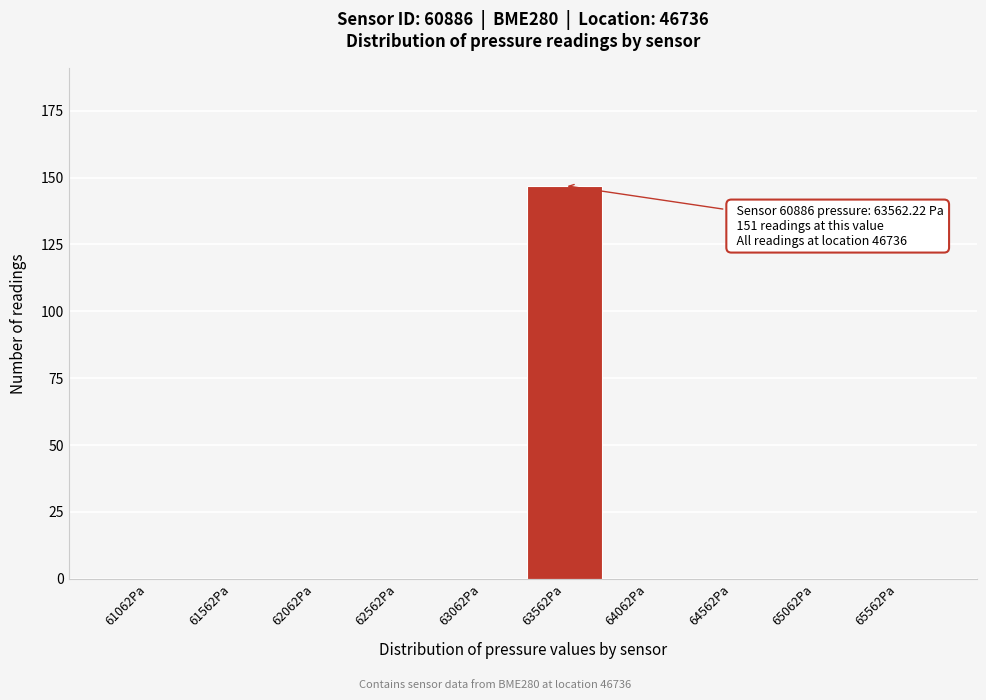

Reading left to right, transcribe all the data shown in this chart.

61062Pa=0	61562Pa=0	62062Pa=0	62562Pa=0	63062Pa=0	63562Pa=147	64062Pa=0	64562Pa=0	65062Pa=0	65562Pa=0